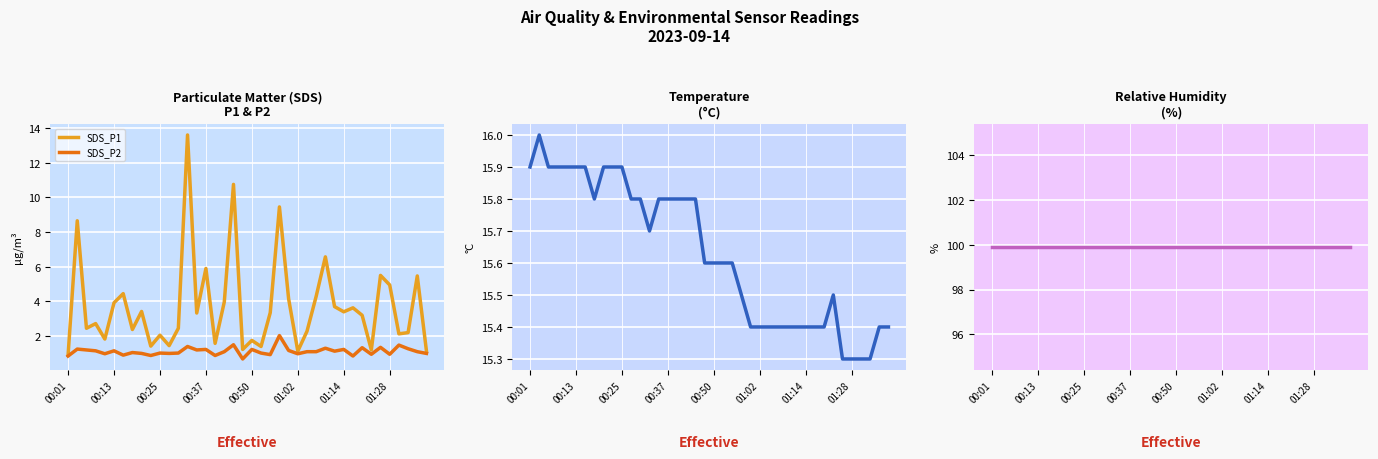

What is the label of the 22nd point from the right?

18